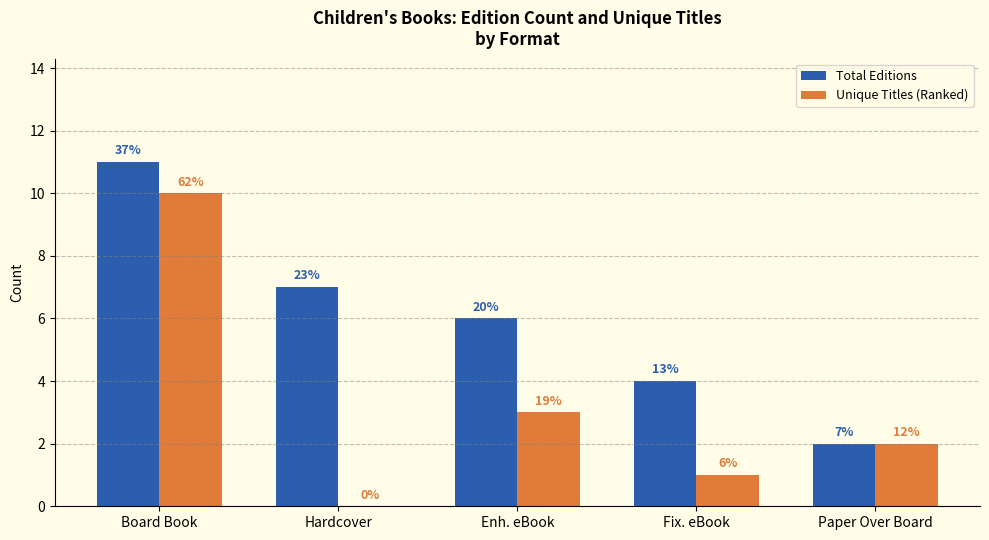

How many groups of bars are there?

5